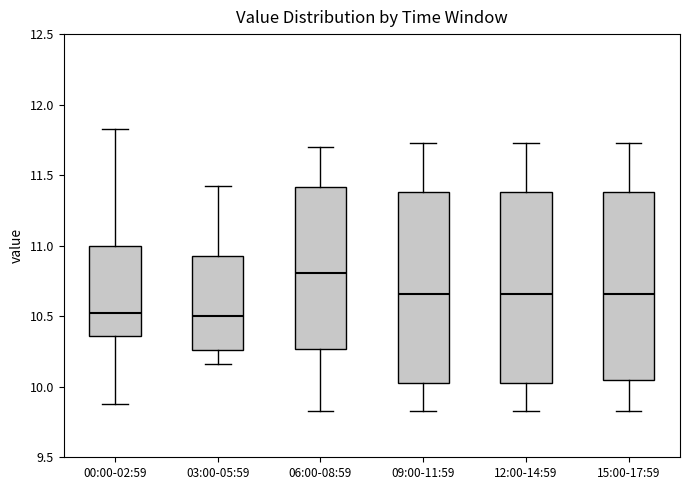

Reading left to right, read every box against the y-axis: the position of its median line, the range the box covers, and the ends of its whiskers. The values are not printed on the chart, so give them approximately, as read against the axis.

00:00-02:59: median 10.55, box 10.35 to 11.00, whiskers 9.90 to 11.85
03:00-05:59: median 10.50, box 10.25 to 10.95, whiskers 10.15 to 11.40
06:00-08:59: median 10.80, box 10.25 to 11.40, whiskers 9.85 to 11.70
09:00-11:59: median 10.65, box 10.05 to 11.40, whiskers 9.85 to 11.75
12:00-14:59: median 10.65, box 10.05 to 11.40, whiskers 9.85 to 11.75
15:00-17:59: median 10.65, box 10.05 to 11.40, whiskers 9.85 to 11.75